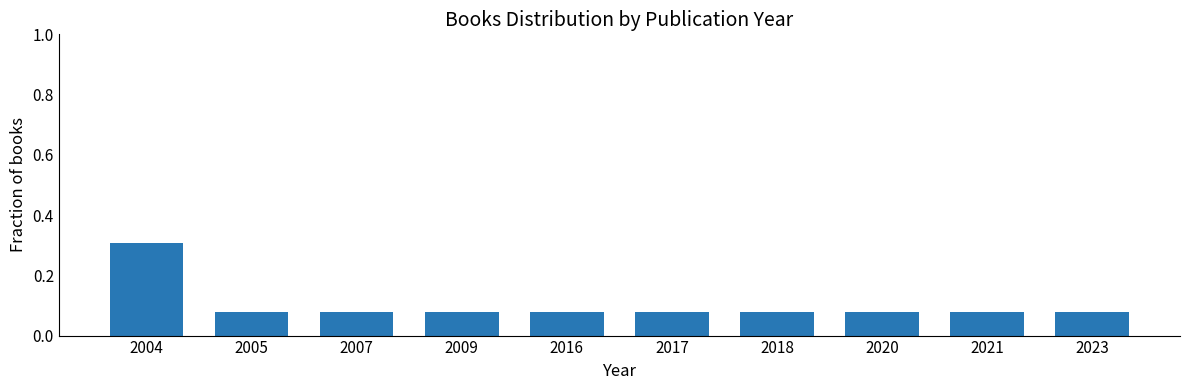

What is the sum of all values?

1.0